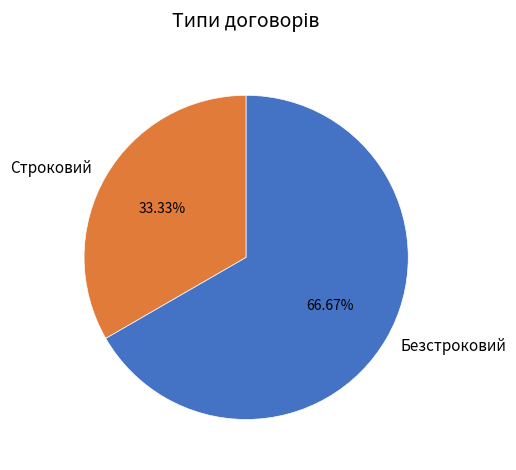

Which category has the biggest portion of the pie?

Безстроковий